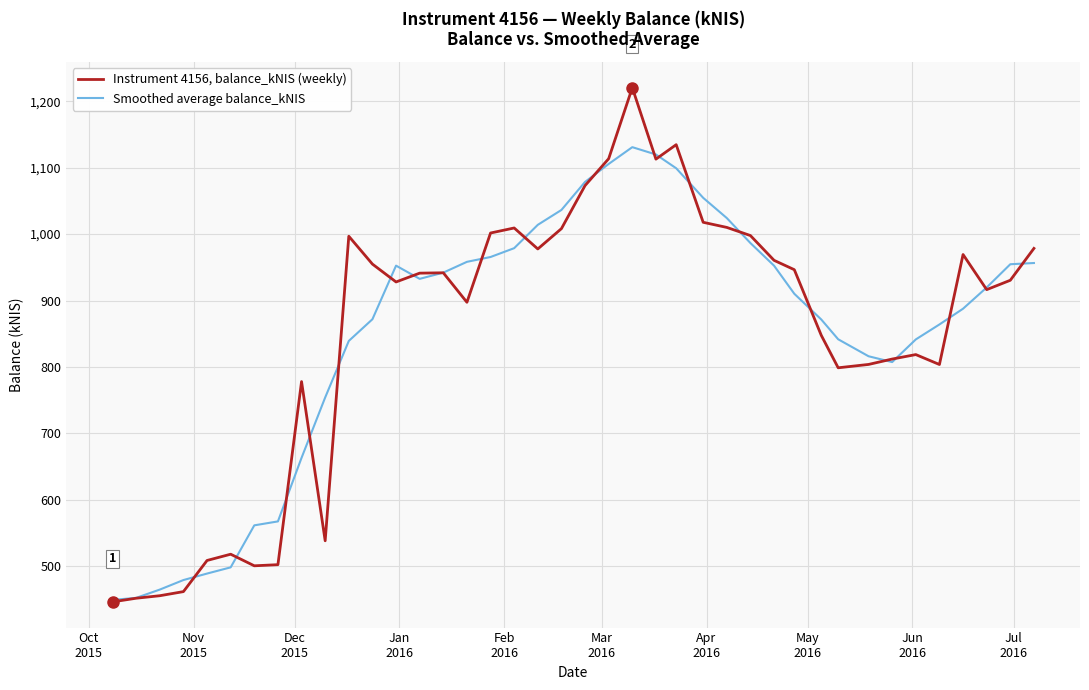

Rank the series by their average value, from highest to lowest.

Smoothed average balance_kNIS, Instrument 4156, balance_kNIS (weekly)